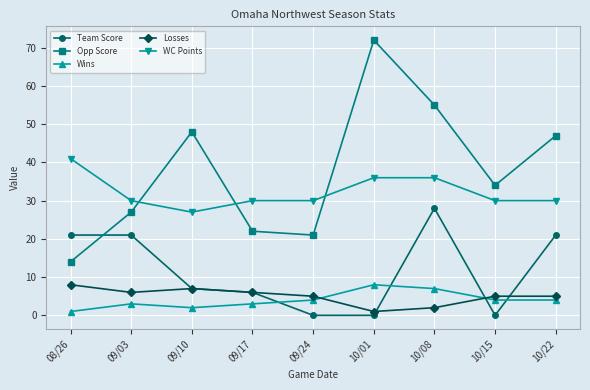

True or false: Losses and WC Points intersect in this chart.

False